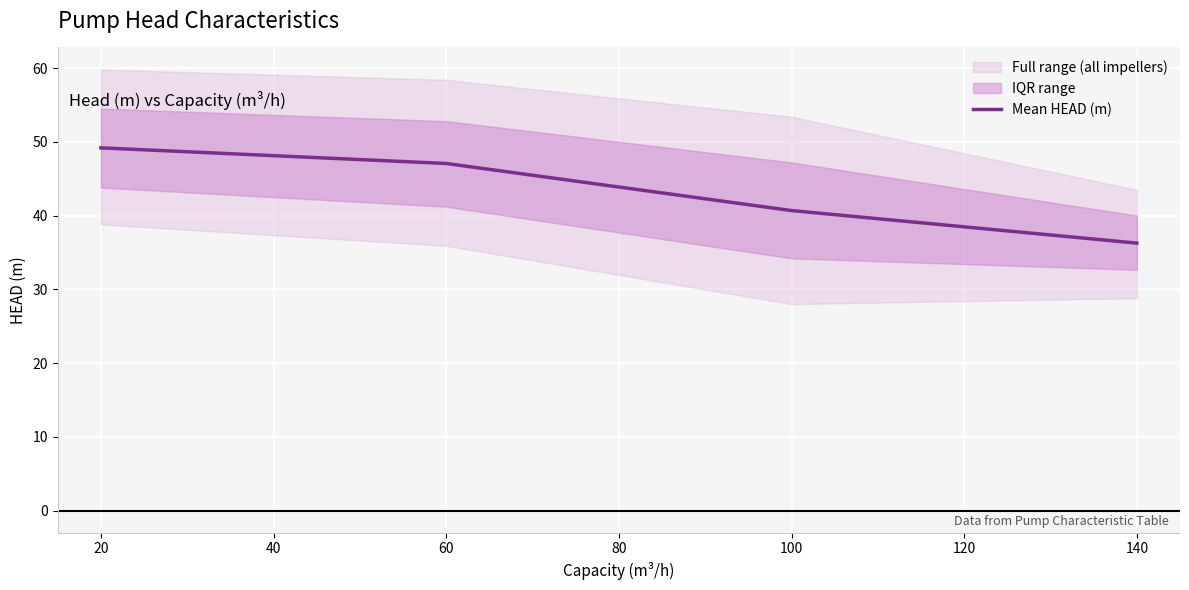

What is the value of the 4th point from the left?

36.3